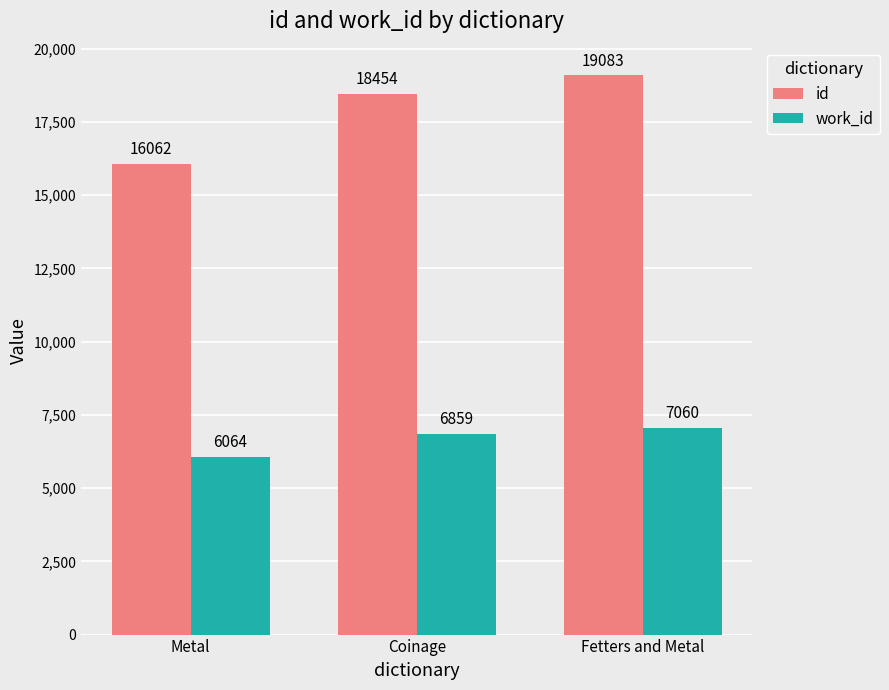

What position from the left is Coinage?

2